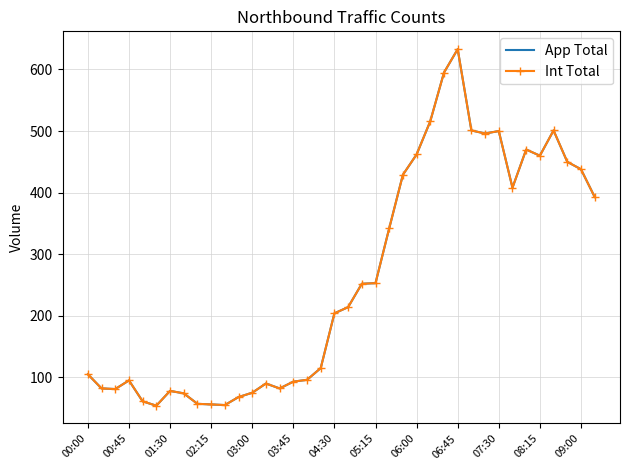

True or false: Int Total has more than 2 interior local peaks.

True